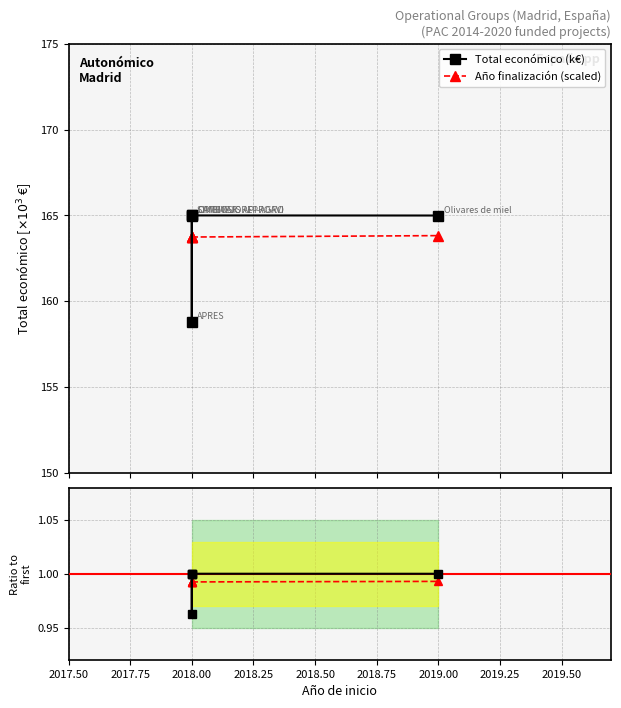

How many Ratio Año fin. values are between 0 and 1?

5